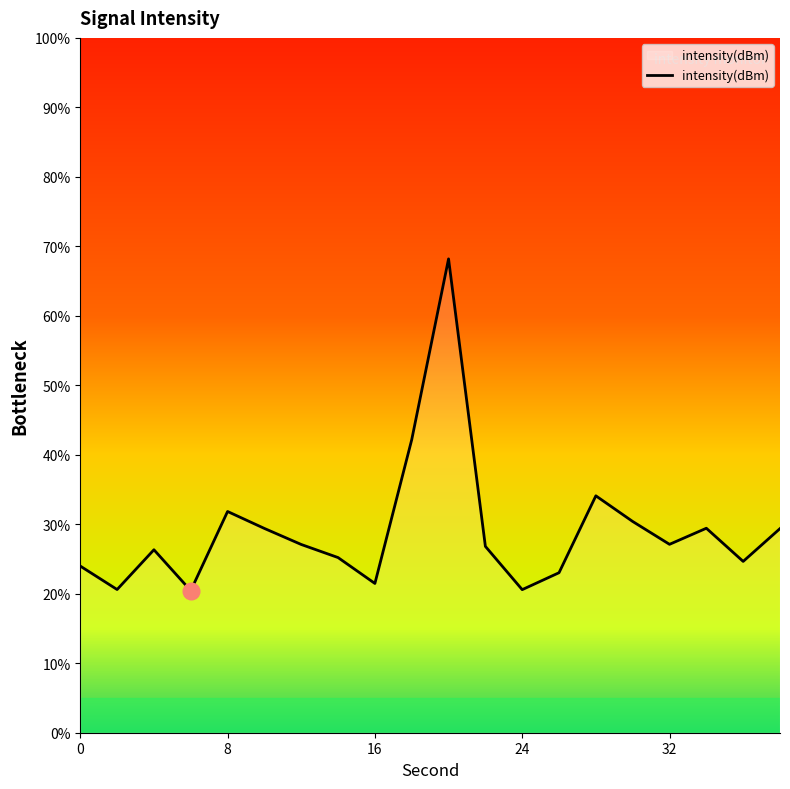

What is the greatest value displayed?

68.2